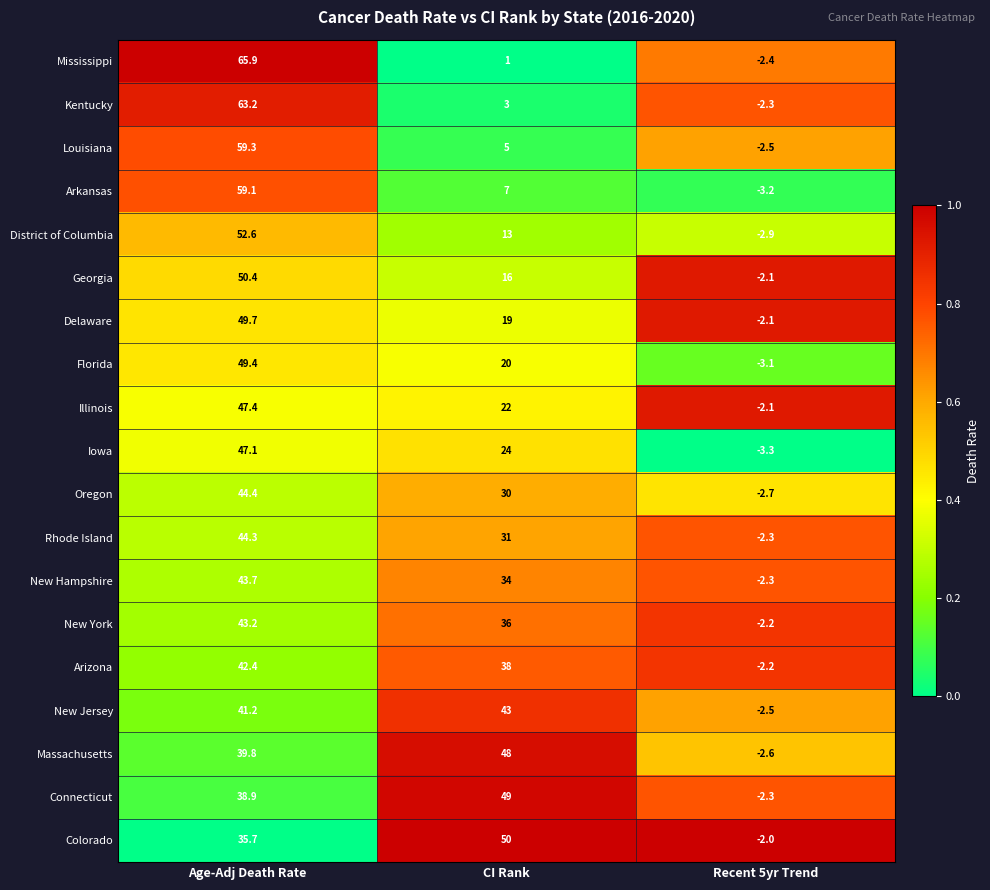

What is the difference between the maximum and minimum values in the New Jersey series?

45.5